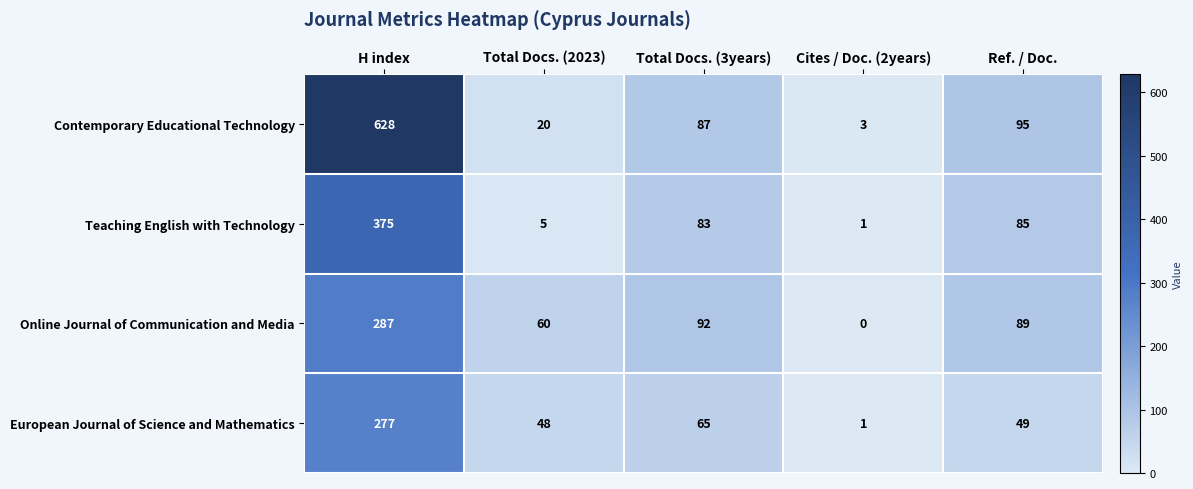

Between Total Docs. (3years) and Cites / Doc. (2years), which series saw the biggest shift?

Online Journal of Communication and Media